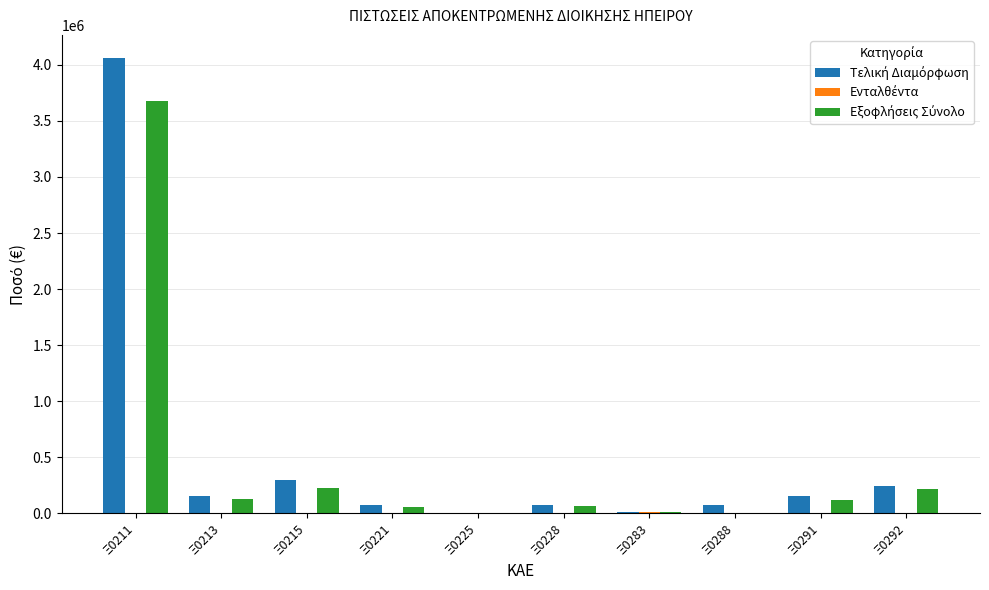

Which label corresponds to the largest value in the chart?

Ξ0211